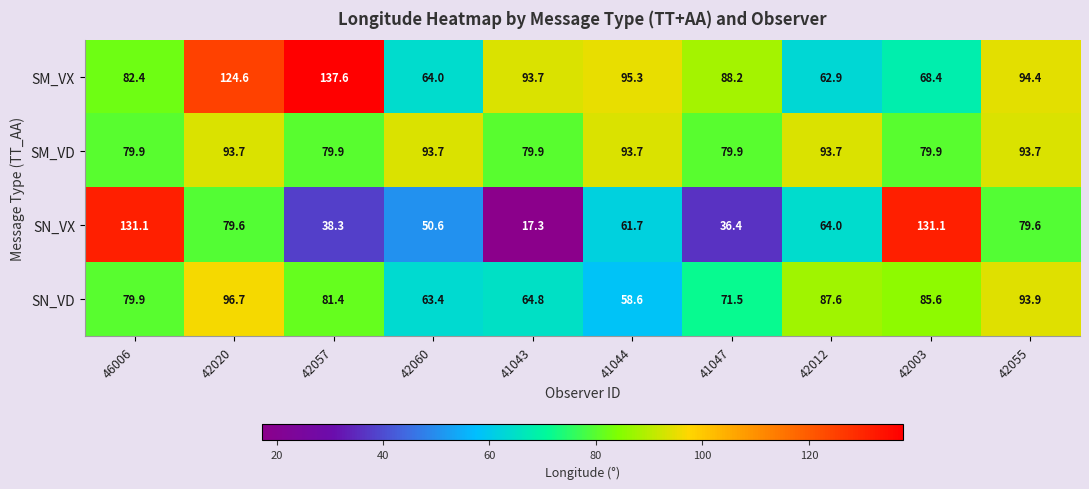

True or false: SM_VX has a value of 88.2 at 41047.

True